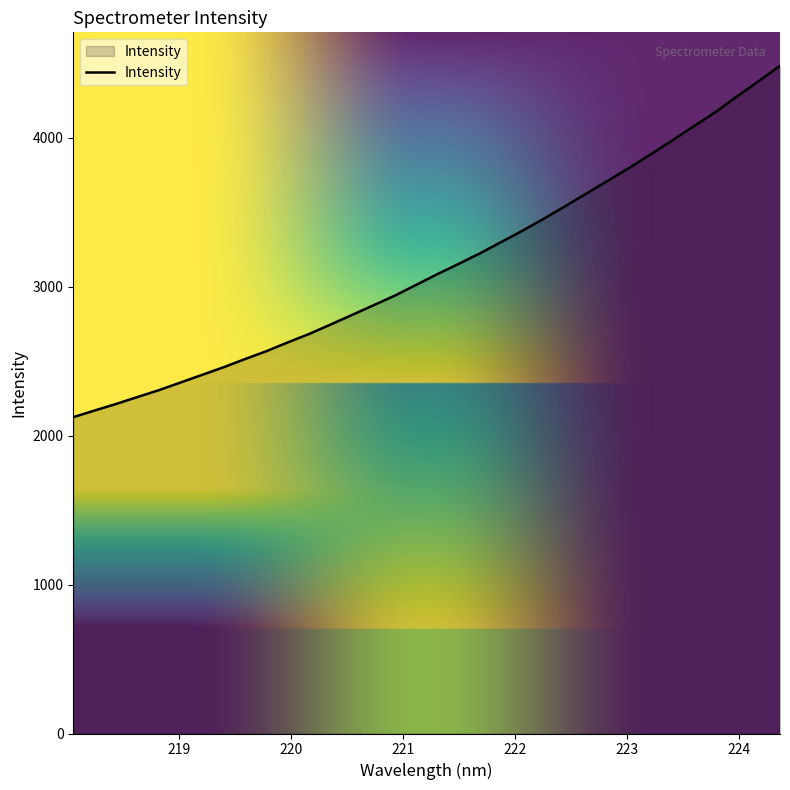

What is the average value?

3135.5